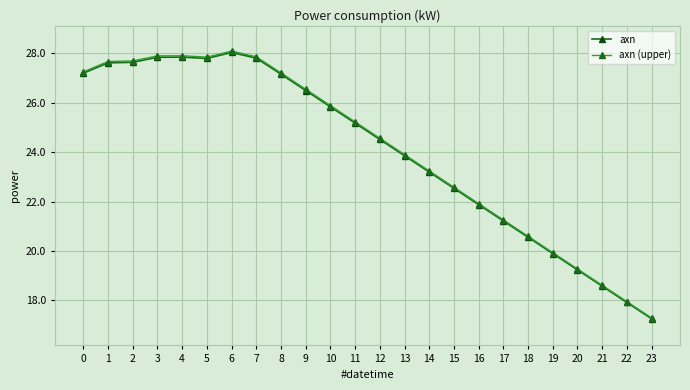

True or false: axn (upper) and axn cross at least once.

False